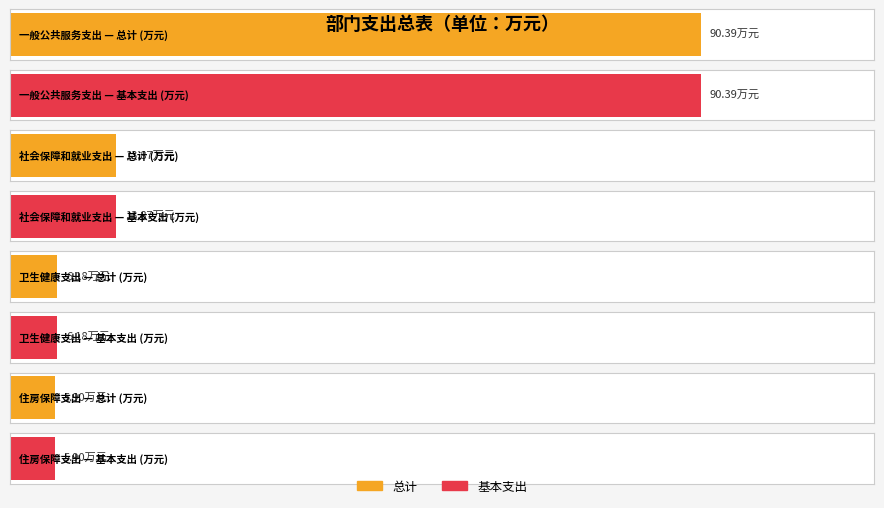

Is the value of 总计 at 住房保障支出 greater than the value of 基本支出 at 住房保障支出?

No